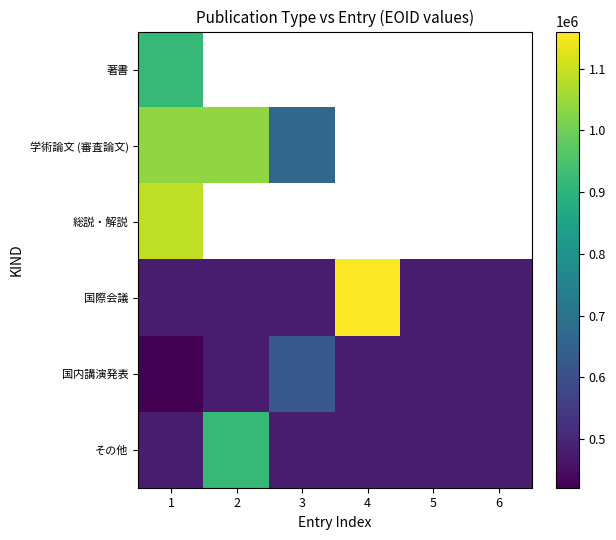

Is it true that 国内講演発表 equals 752942.1 at 2?

False